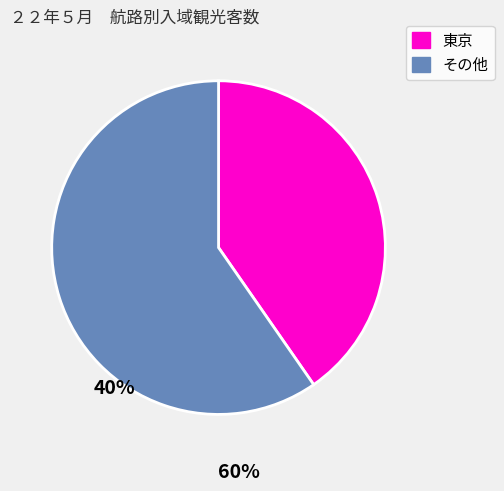

Which slice is the largest?

その他